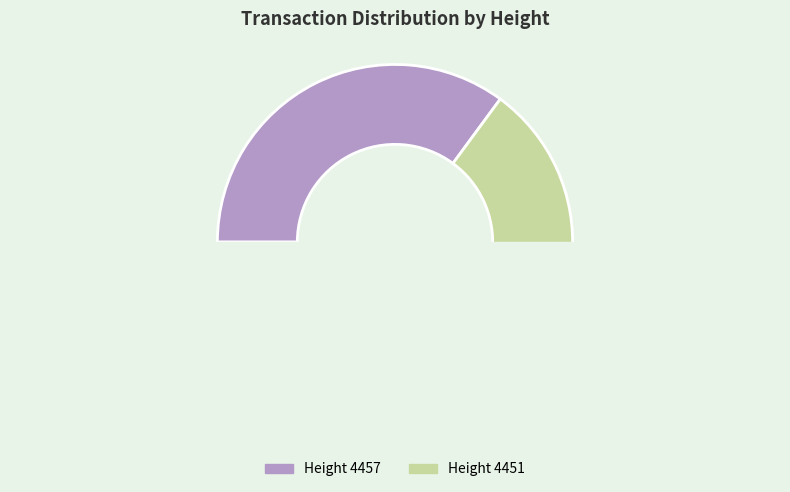

Count the number of slices in the pie.

2